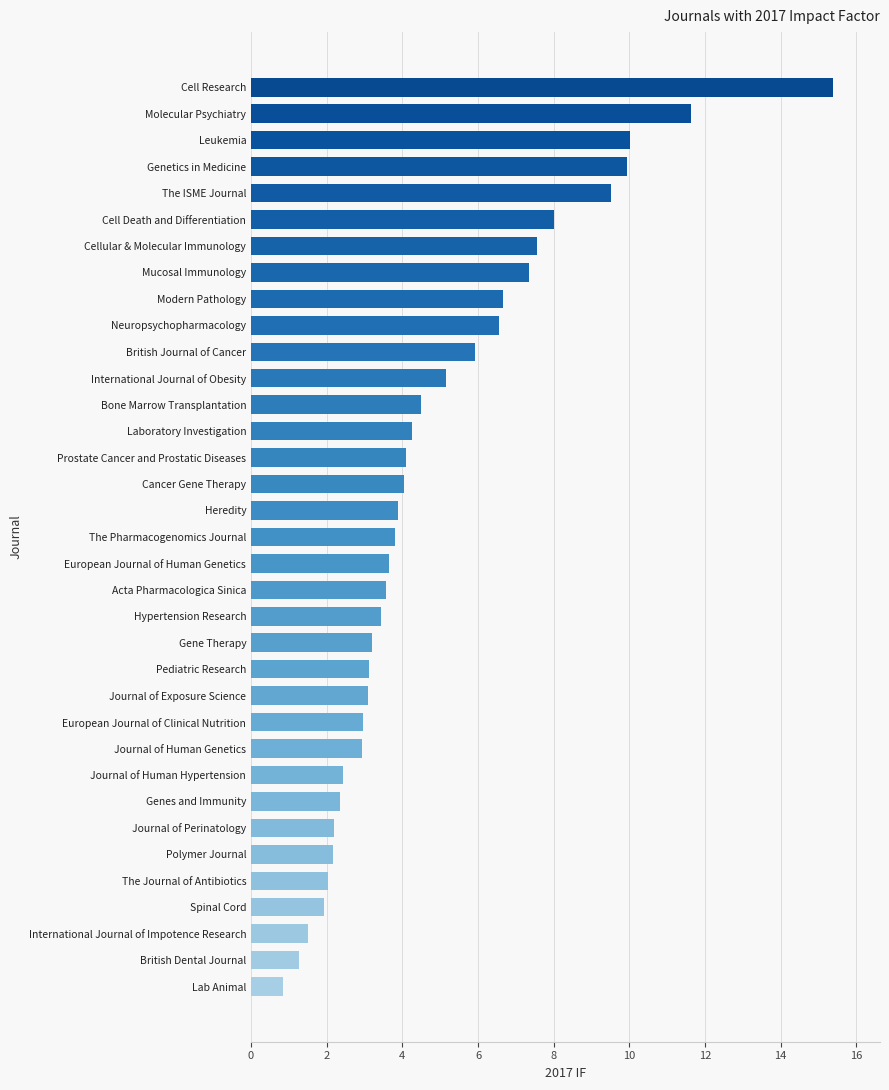

Is it true that the value at International Journal of Impotence Research is 1.5?

True